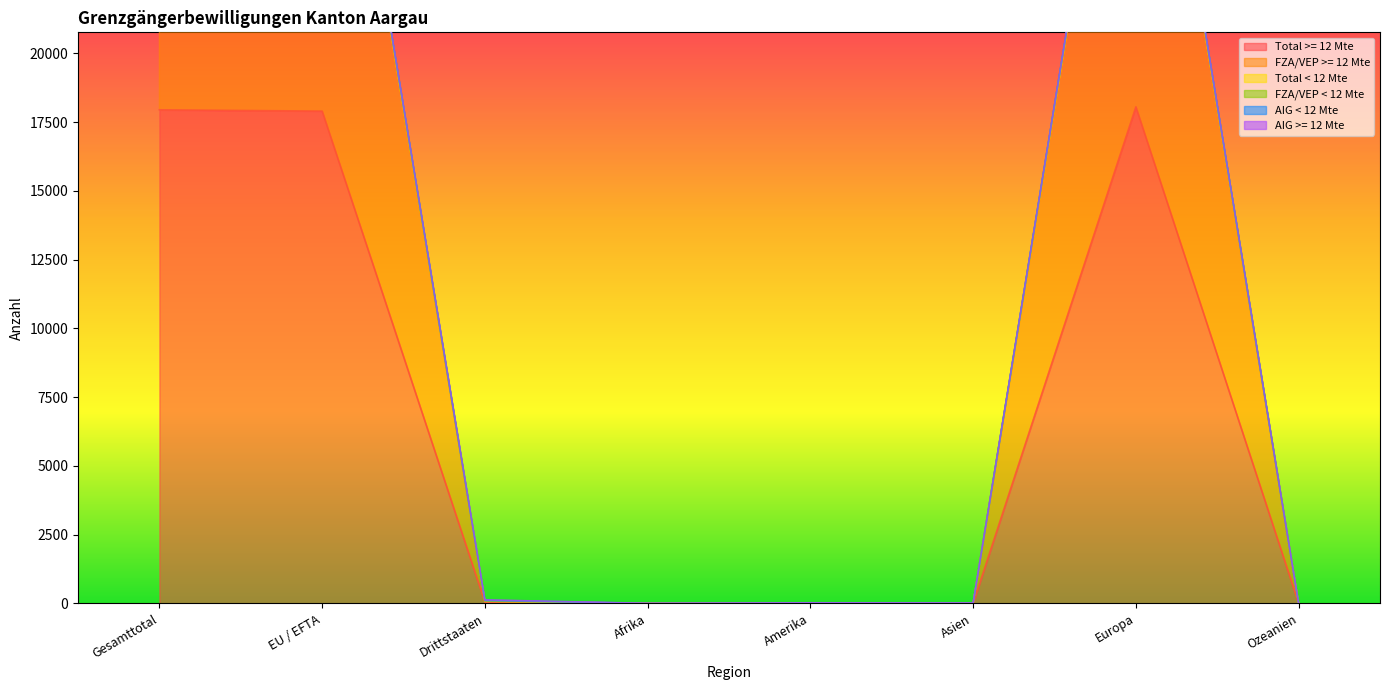

What is the difference between the second highest and minimum values in the FZA/VEP < 12 Mte series?

36098